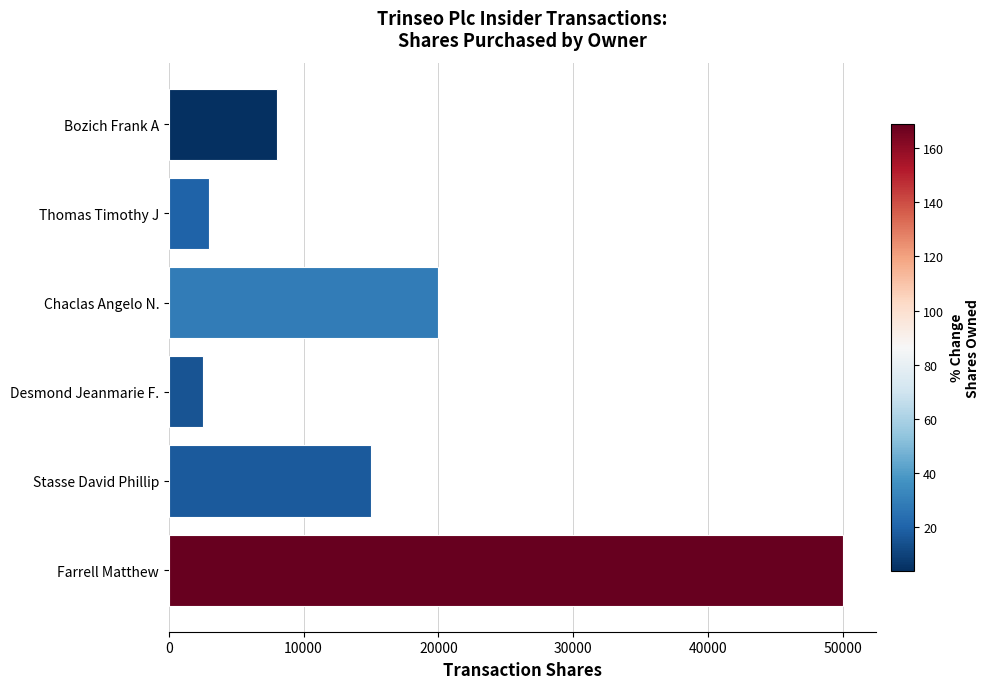

What is the sum of the values at Farrell Matthew and Chaclas Angelo N.?

70000